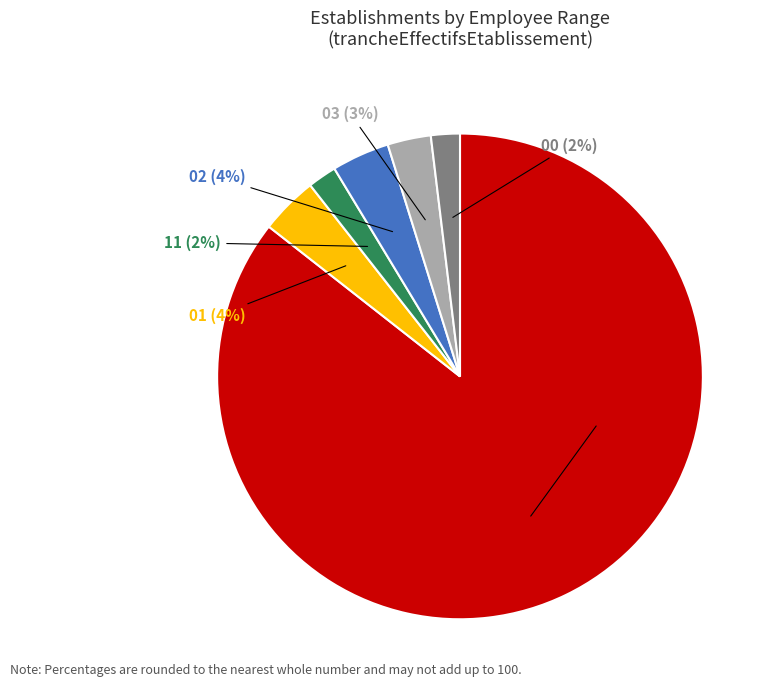

How many slices are in this pie chart?

6